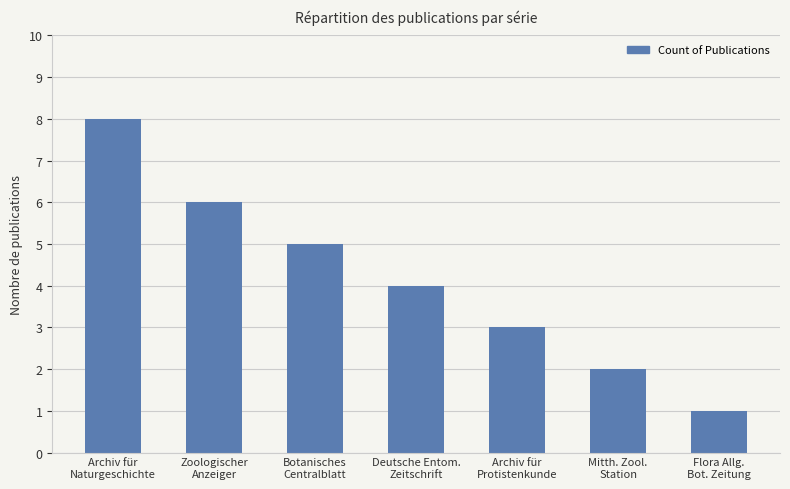

What position from the left is Archiv für
Naturgeschichte?

1